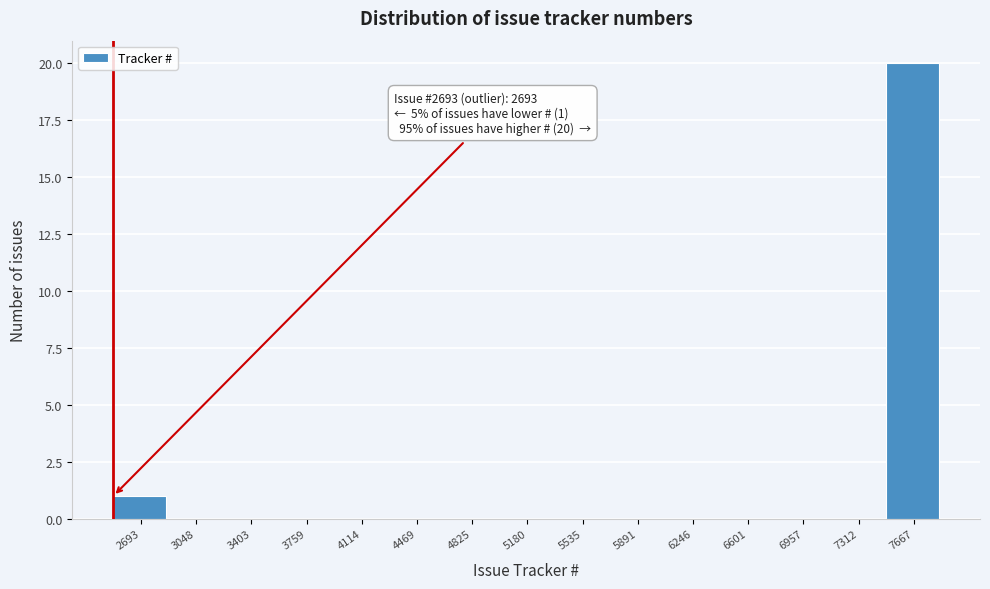

Reading left to right, transcribe all the data shown in this chart.

2693=1	3048=0	3403=0	3759=0	4114=0	4469=0	4825=0	5180=0	5535=0	5891=0	6246=0	6601=0	6957=0	7312=0	7667=20